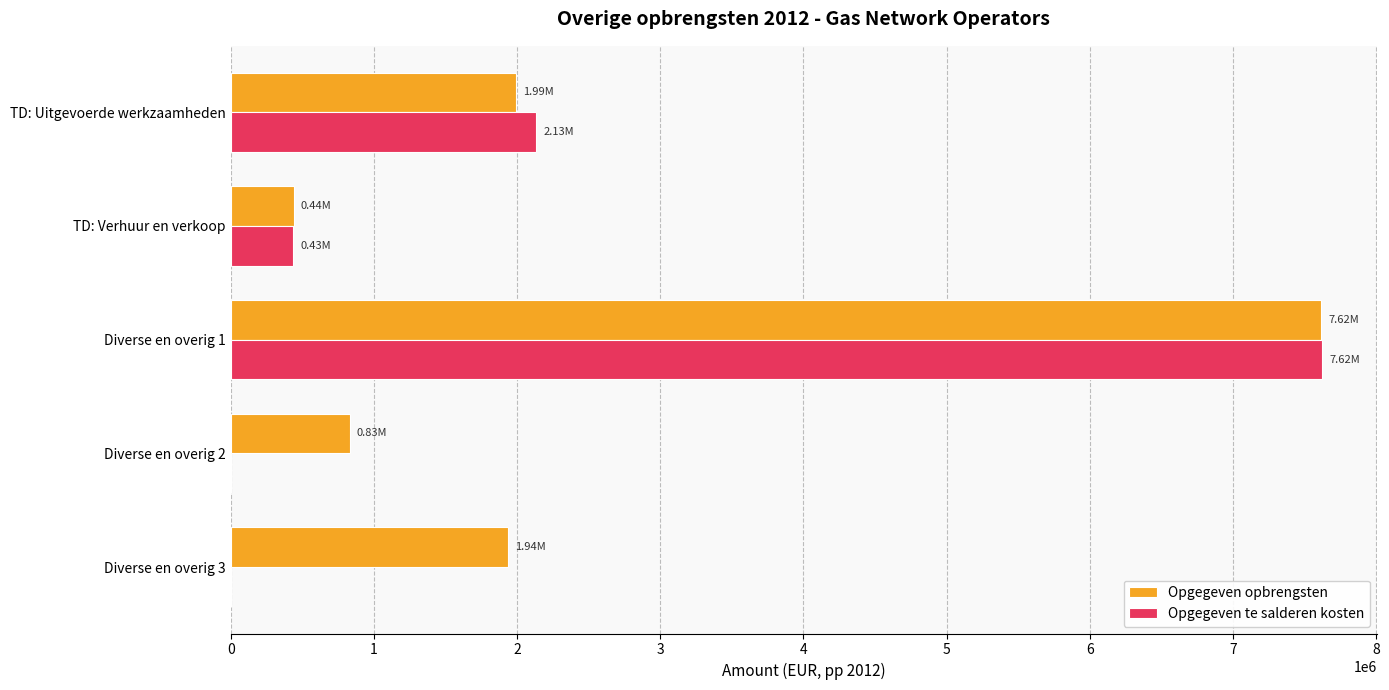

How many series are shown in this chart?

2